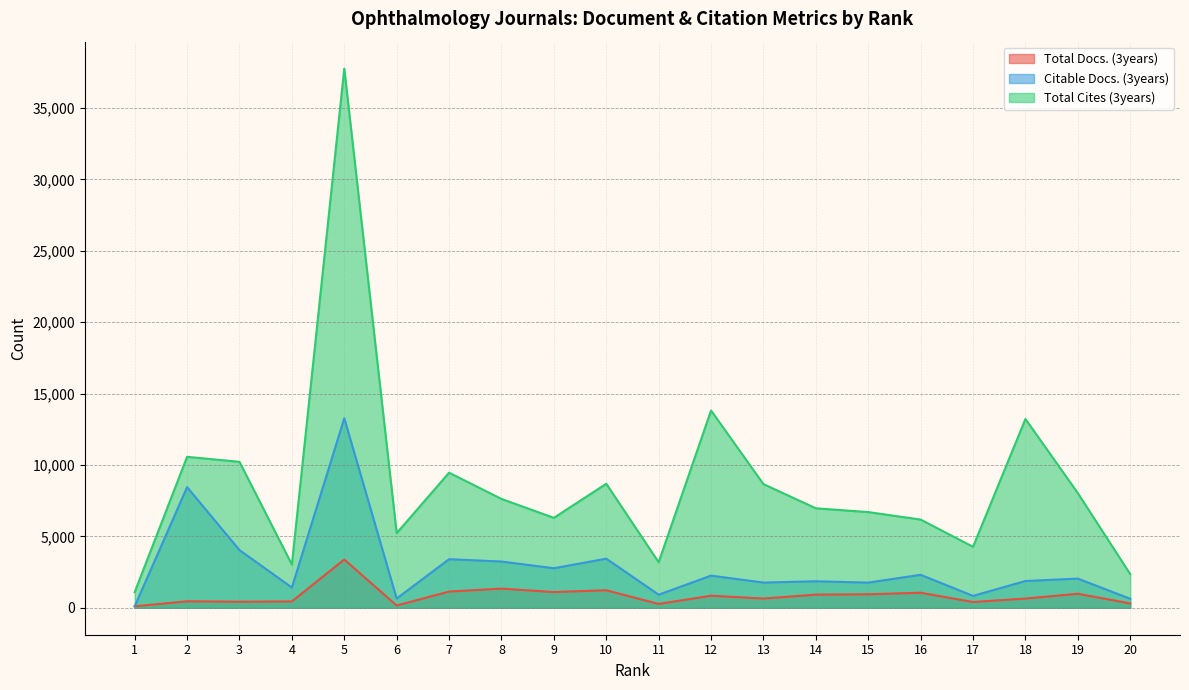

What is the lowest value of the Citable Docs. (3years) series?

100